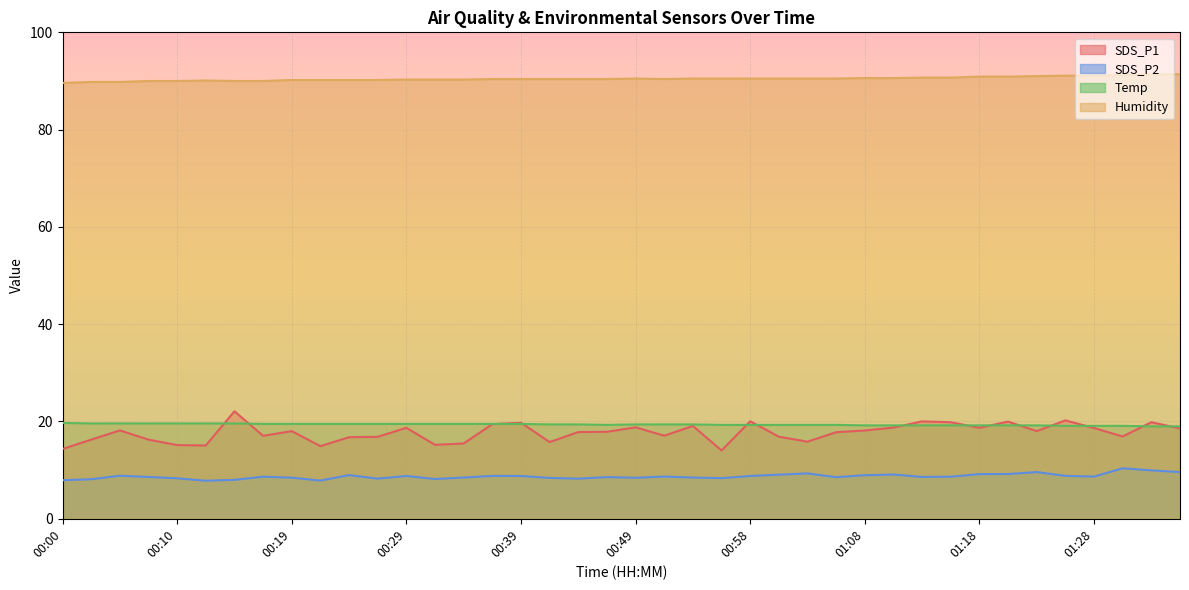

True or false: SDS_P1 has more than 0 interior local peaks.

True